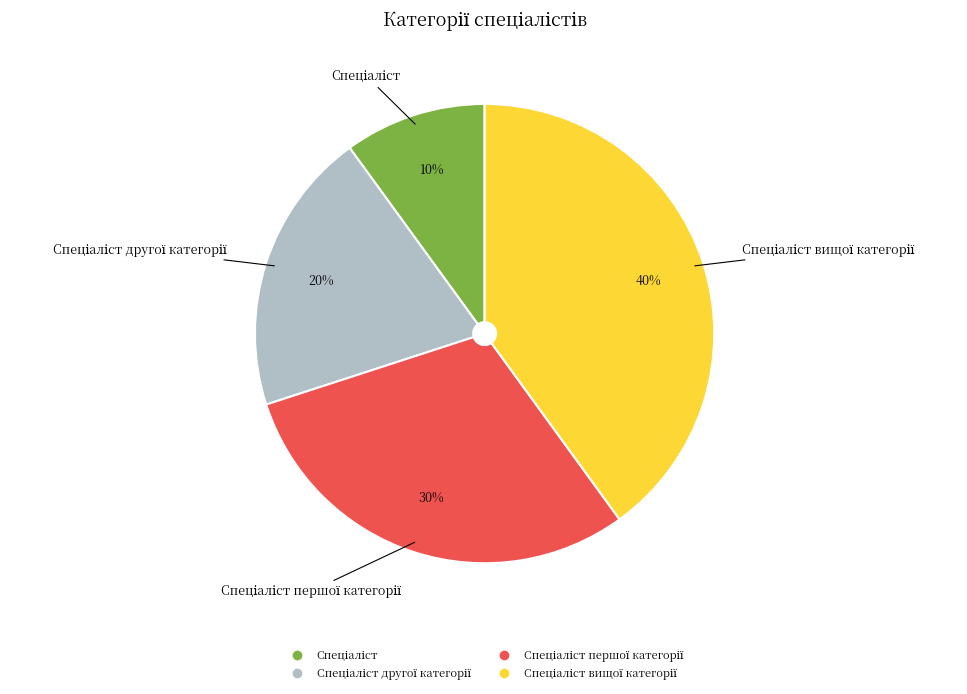

Count the number of slices in the pie.

4